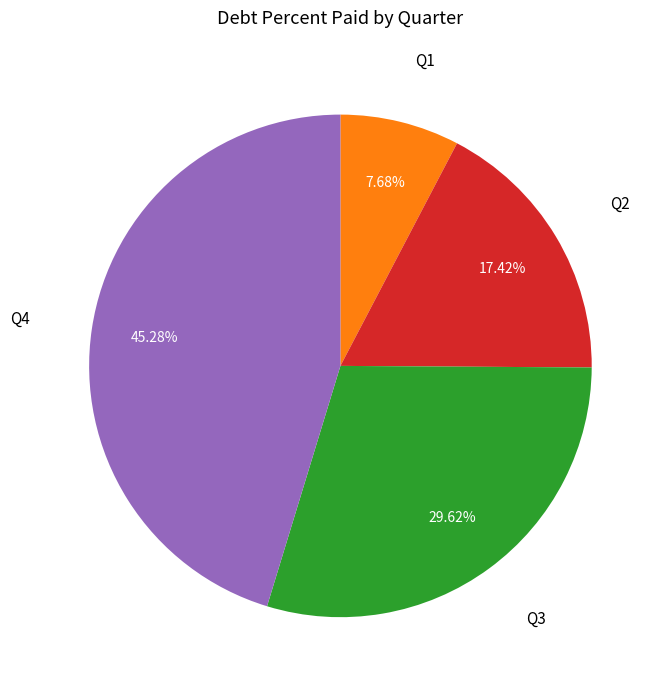

To the nearest percent, what is the average slice percentage?

25%